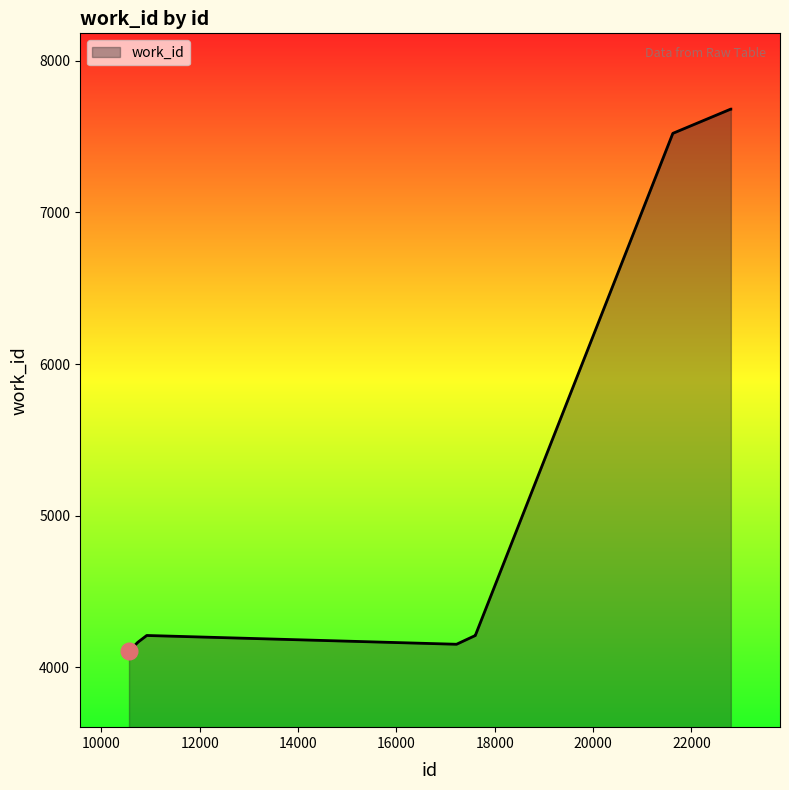

What is the minimum value shown in the chart?

4104